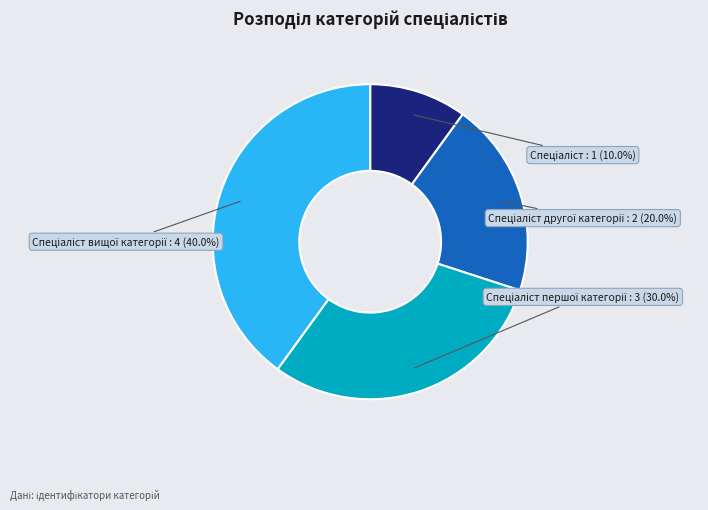

Does any single category account for the majority?

No